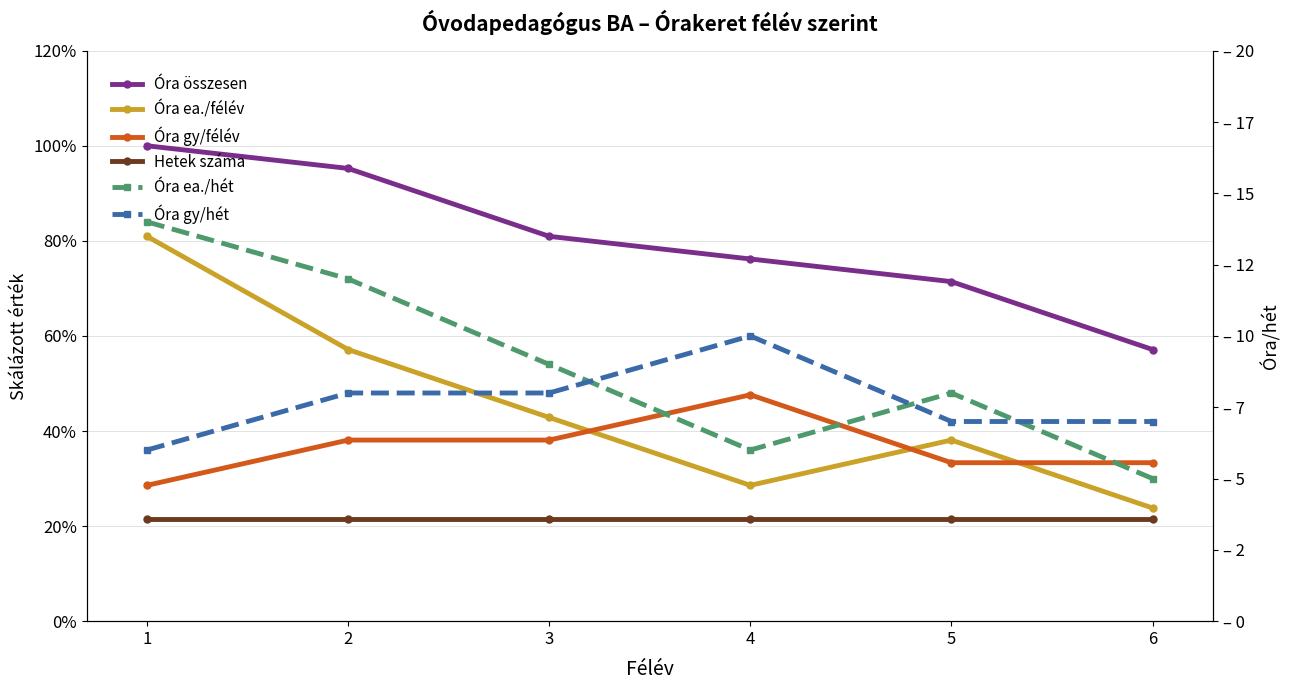

Is it true that Óra összesen equals 118.3 at 3?

False